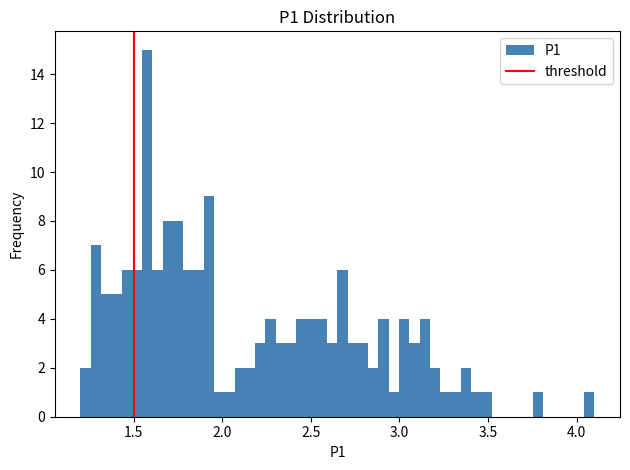

Around what value on the x-axis is the tallest bar? Give the approximate position of its centre, as read against the axis.

1.60